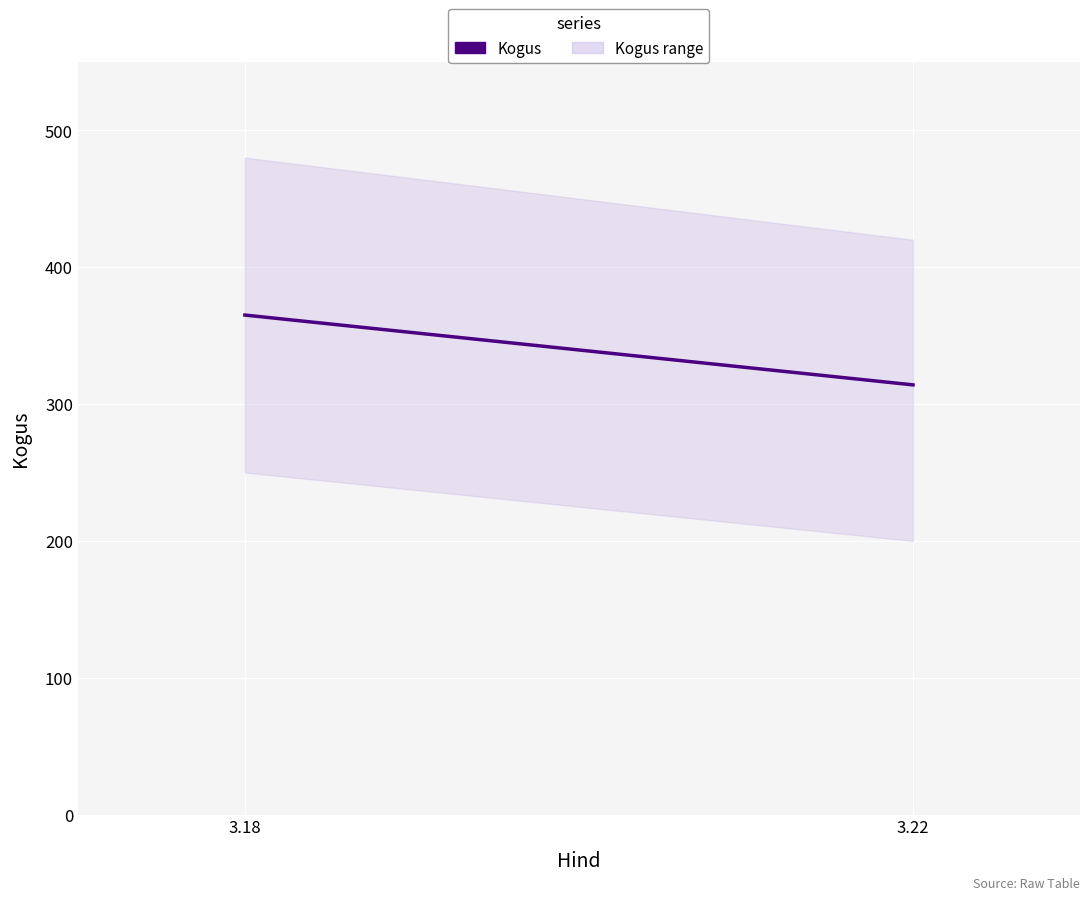

Which label corresponds to the largest value in the chart?

3.18